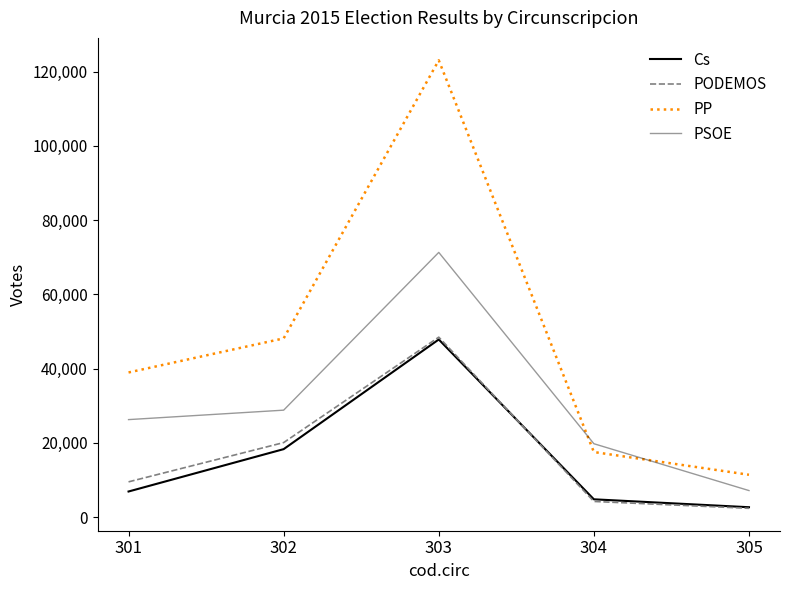

Where is Cs nearest to the value 25242?

302